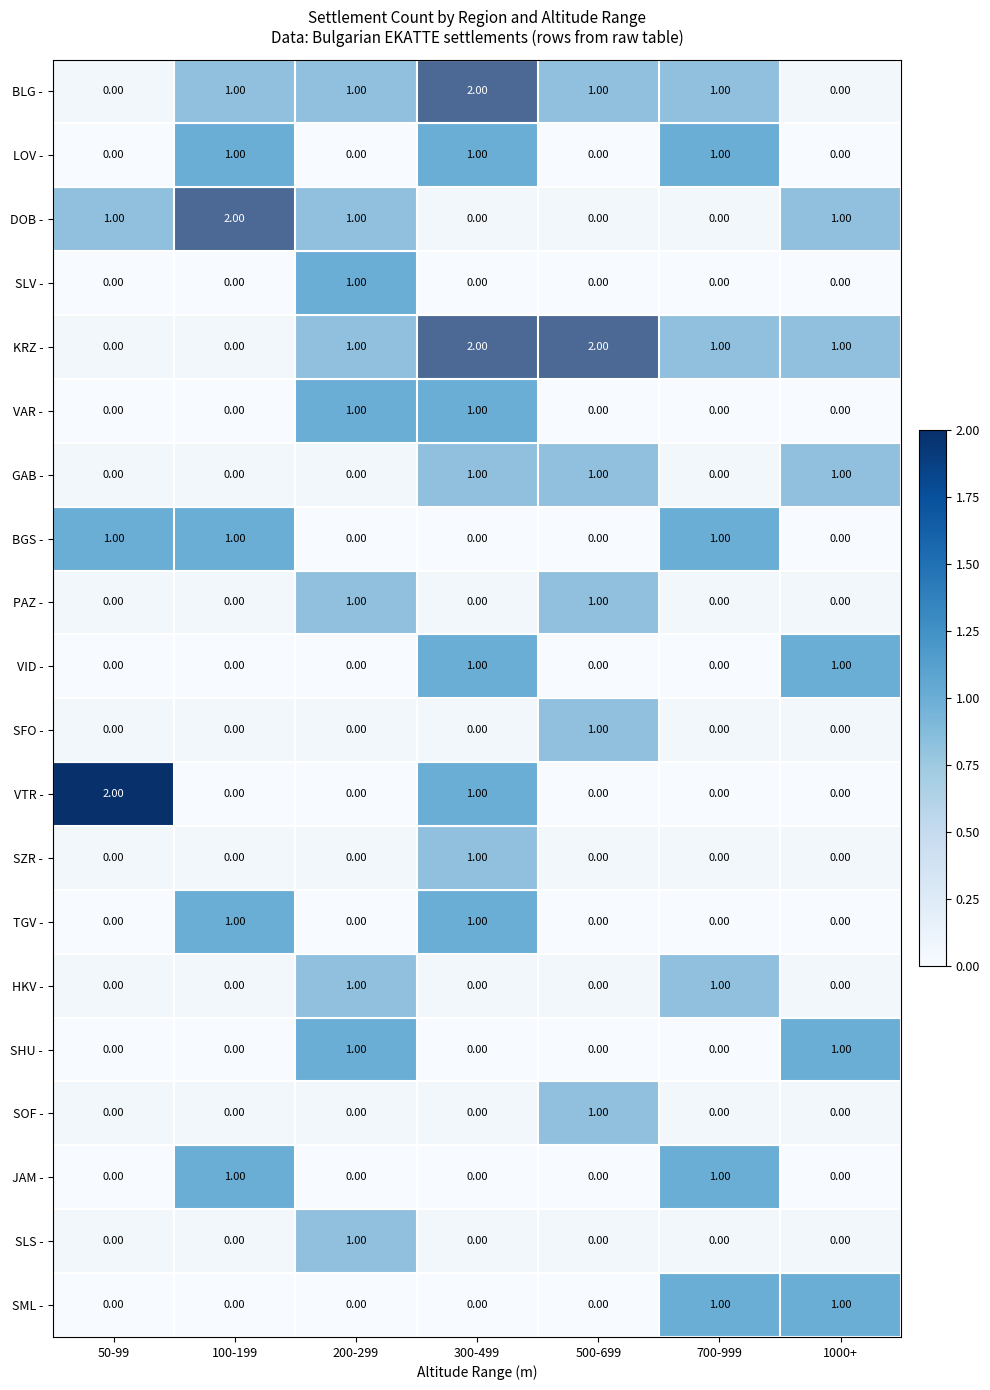

At how many categories does at least one series exceed 0?

7